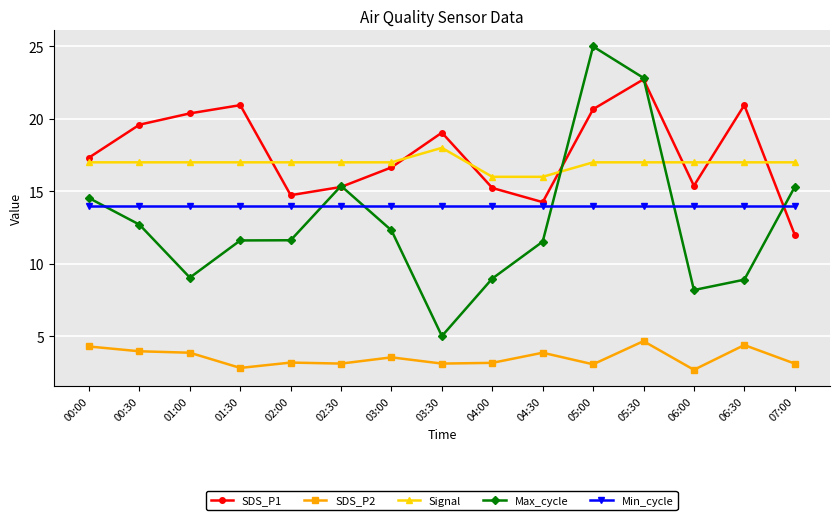

What is the approximate value of Max_cycle at 04:30?

11.5